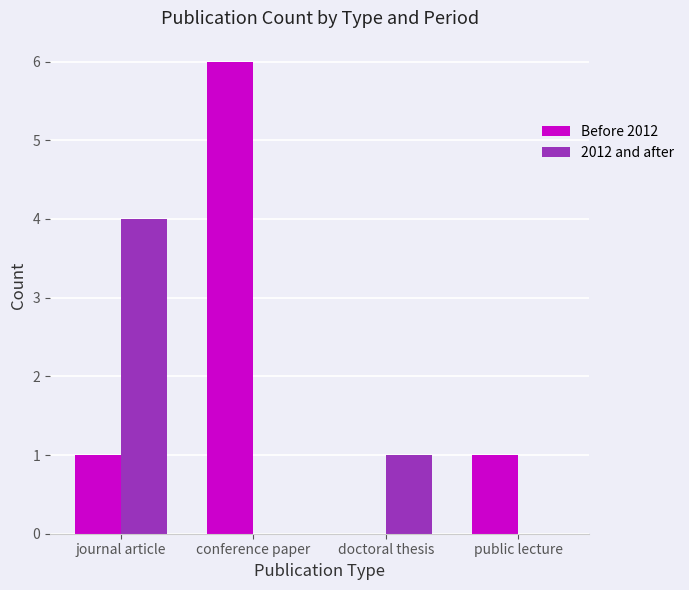

Are the bars horizontal?

No